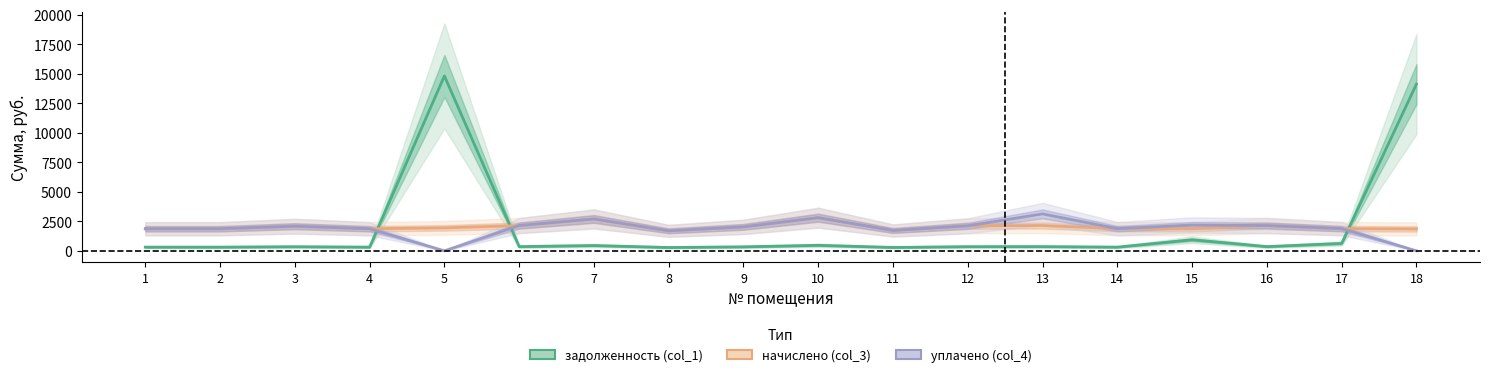

What is the highest value of the задолженность (col_1) series?

14810.0